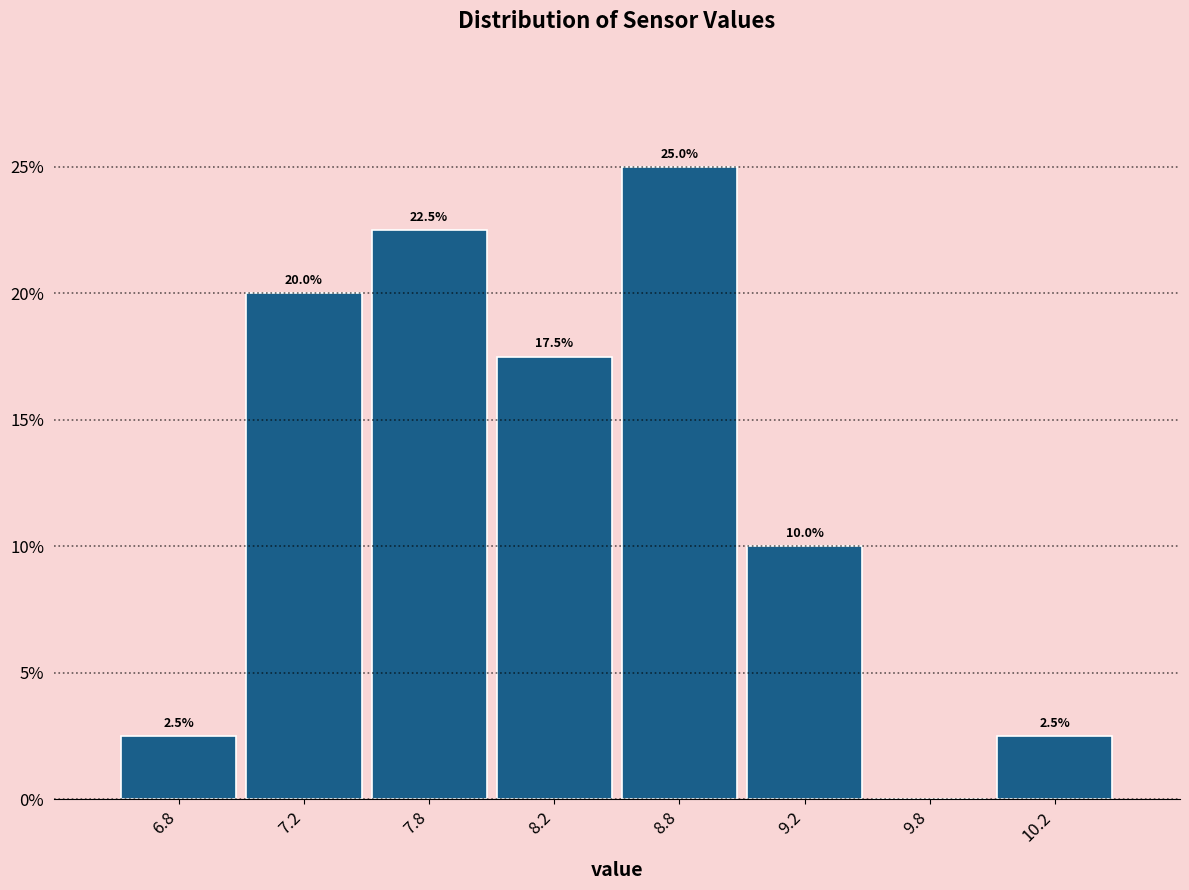

Reading left to right, transcribe all the data shown in this chart.

6.8=2.5	7.2=20.0	7.8=22.5	8.2=17.5	8.8=25.0	9.2=10.0	9.8=0.0	10.2=2.5